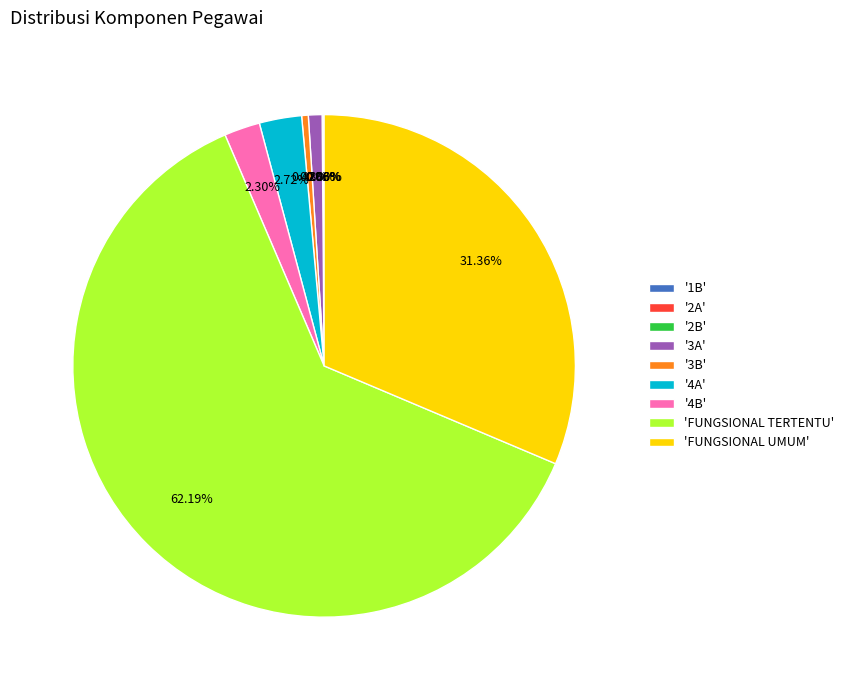

Is the sum of '3A' and '4A' greater than half?

No